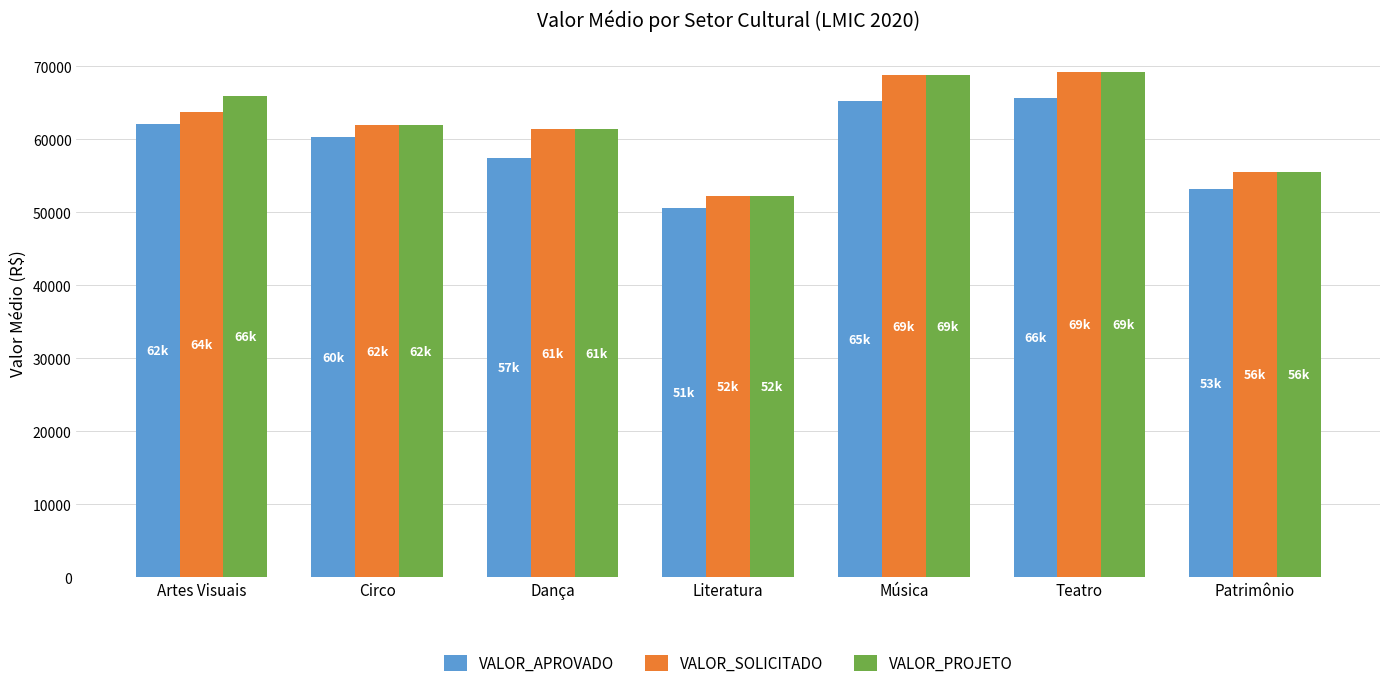

What is the minimum value shown in the chart?

50620